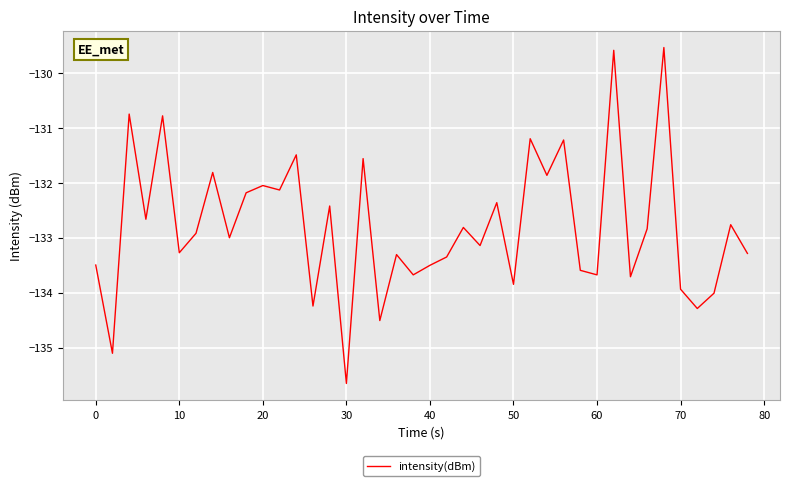

What is the maximum value shown in the chart?

-129.5